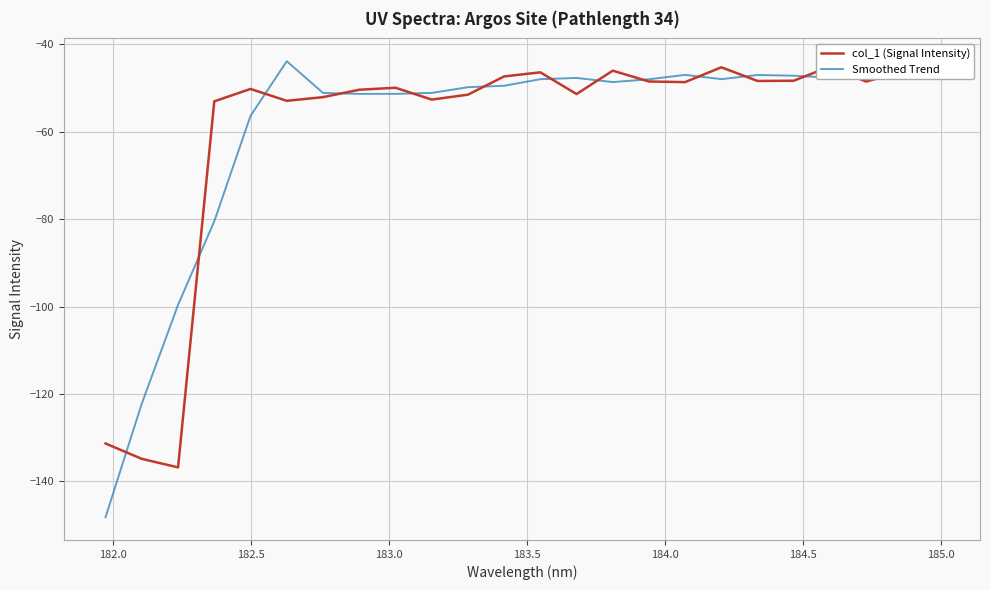

Does the chart display data point markers on the line(s)?

No